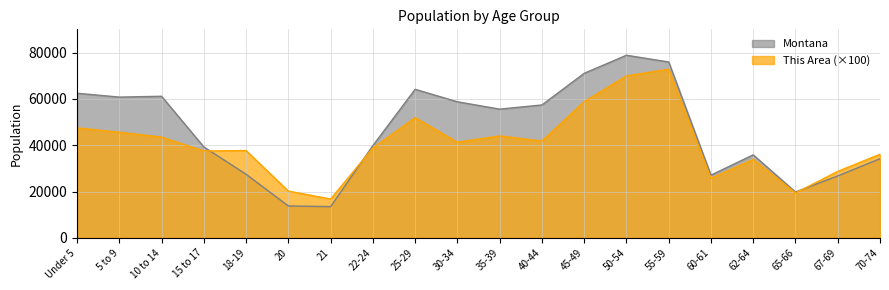

Where is the first local minimum for This Area?

15 to 17